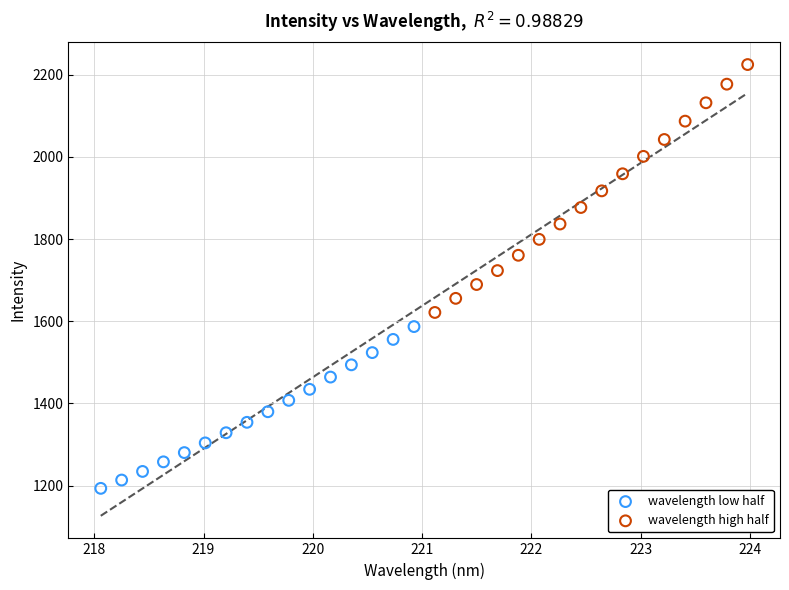

Which series has the widest spread of Y values?

wavelength high half